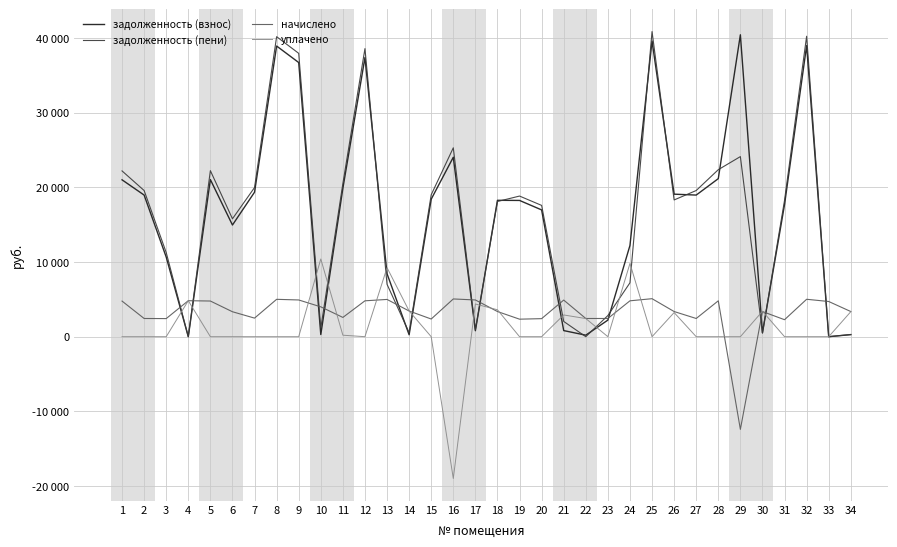

True or false: уплачено and задолженность (взнос) intersect in this chart.

True